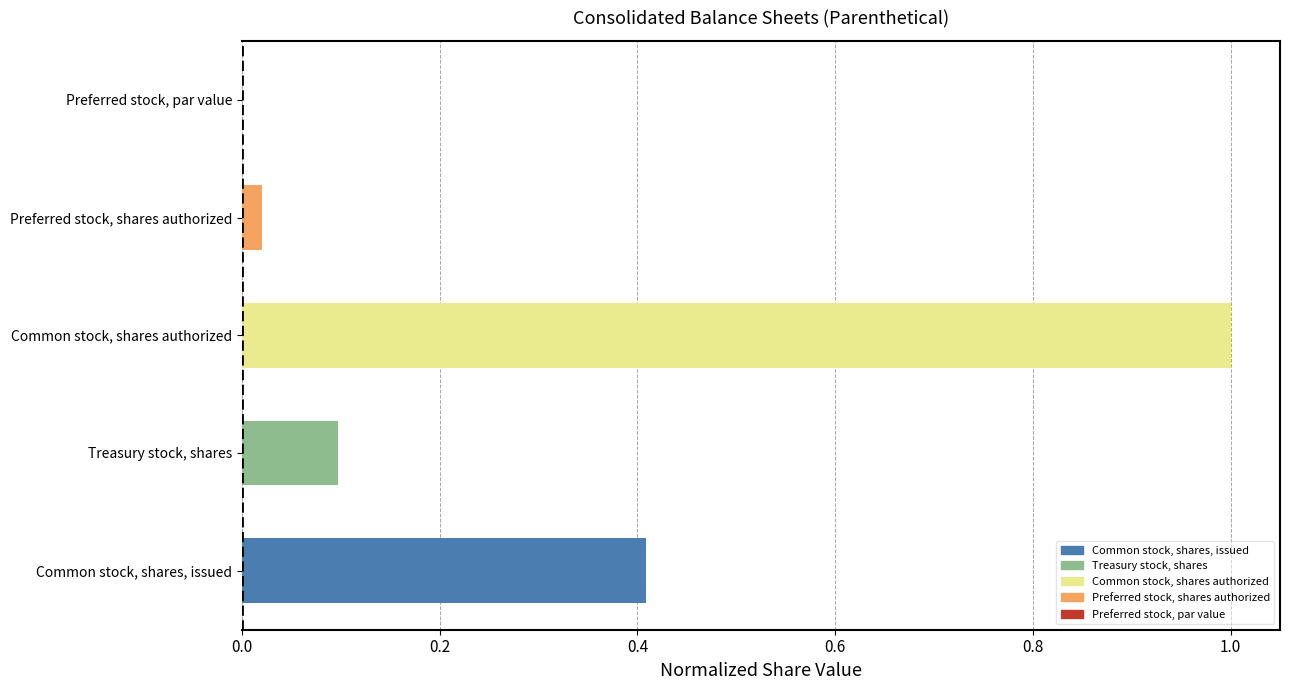

Which label corresponds to the largest value in the chart?

Common stock, shares authorized